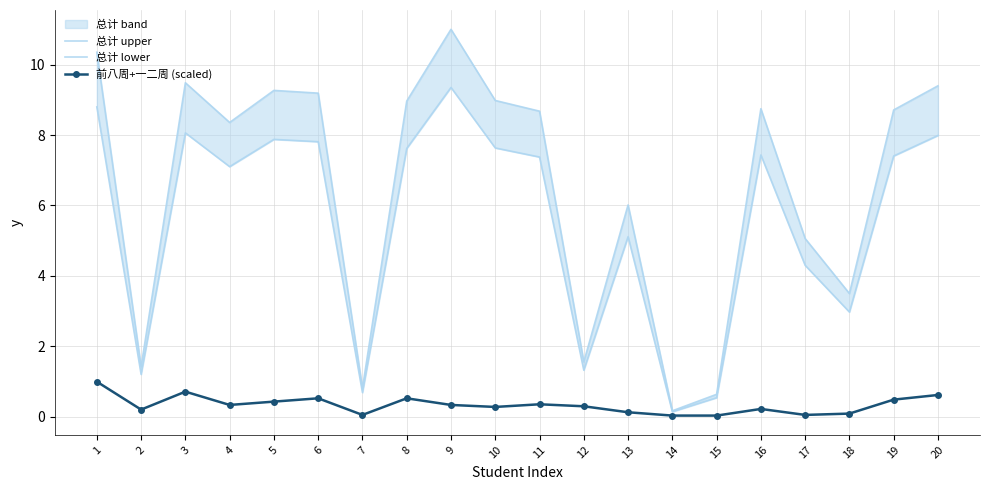

Reading right to left, extract all data points from this chart.

总计 upper: 9.4	8.7	3.5	5.1	8.7	0.6	0.2	6.0	1.6	8.7	9.0	11.0	9.0	0.8	9.2	9.3	8.4	9.5	1.4	10.3
总计 lower: 8.0	7.4	3.0	4.3	7.4	0.5	0.1	5.1	1.3	7.4	7.6	9.3	7.6	0.7	7.8	7.9	7.1	8.1	1.2	8.8
前八周+一二周 (scaled): 0.6	0.5	0.1	0.1	0.2	0.0	0.0	0.1	0.3	0.4	0.3	0.3	0.5	0.1	0.5	0.4	0.3	0.7	0.2	1.0